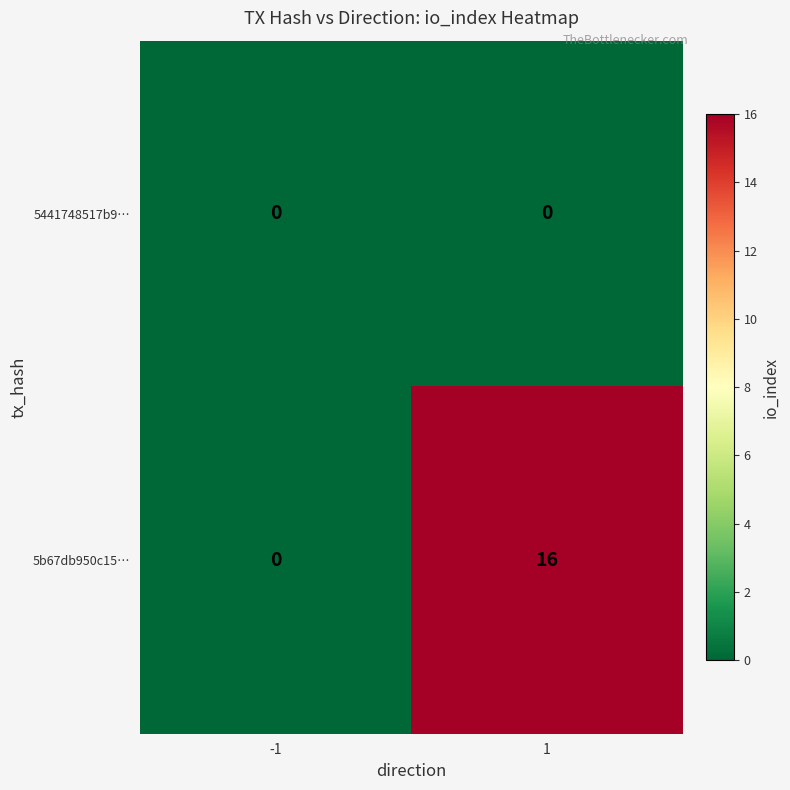

How many series are shown in this chart?

2